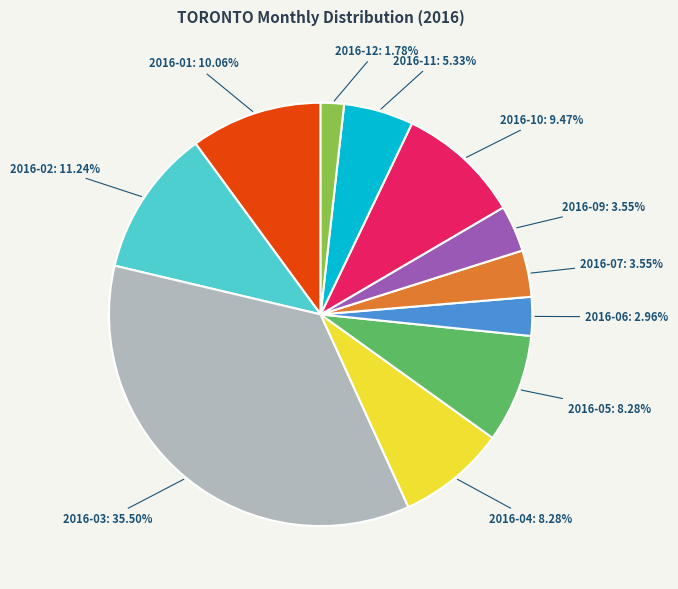

Is there any slice that represents more than half of the pie?

No